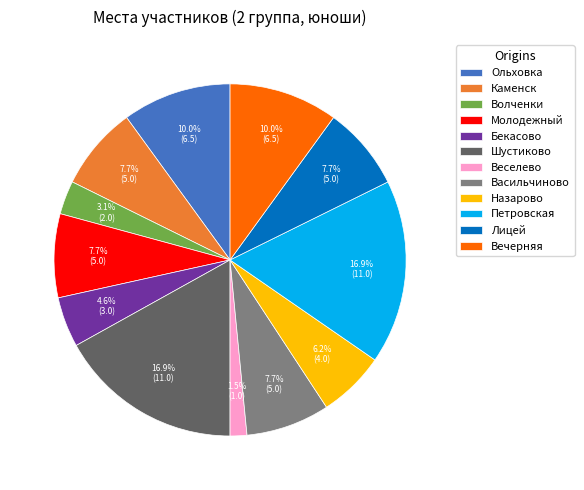

Does Лицей represent more than half of the total?

No